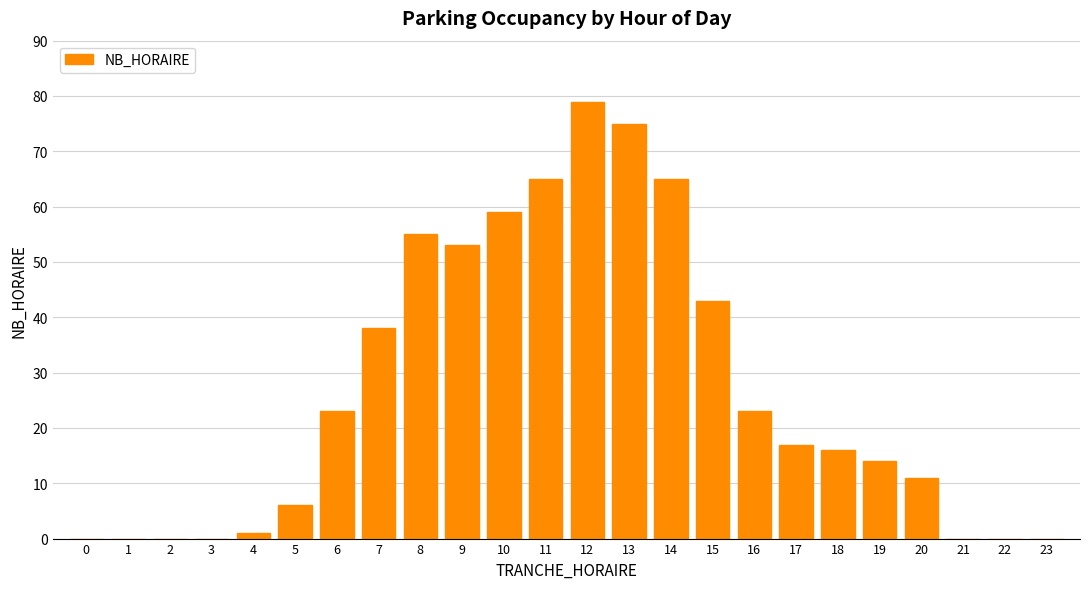

Reading left to right, list all the values displayed in this chart.

0=0	1=0	2=0	3=0	4=1	5=6	6=23	7=38	8=55	9=53	10=59	11=65	12=79	13=75	14=65	15=43	16=23	17=17	18=16	19=14	20=11	21=0	22=0	23=0